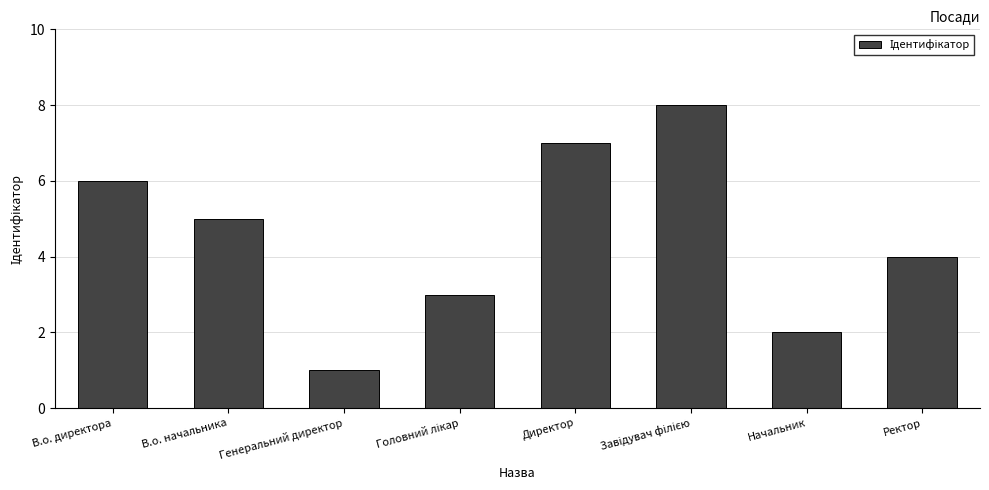

What is the difference between the second highest and minimum values?

6